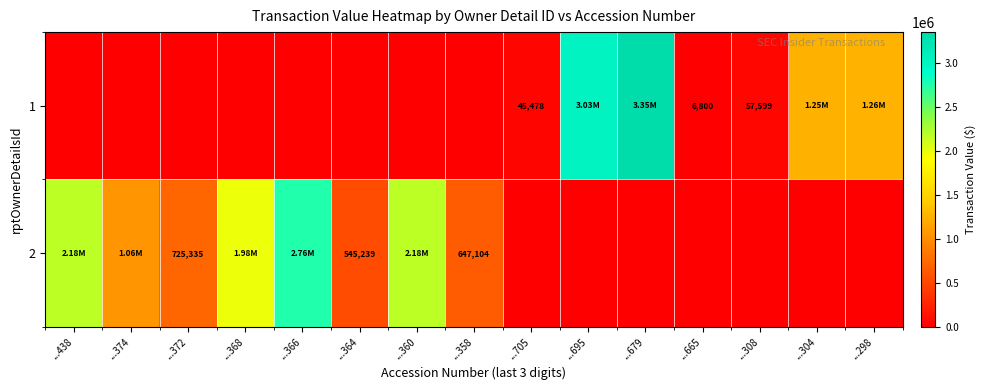

What is the spread (max minus min) of values at ...374?

1057958